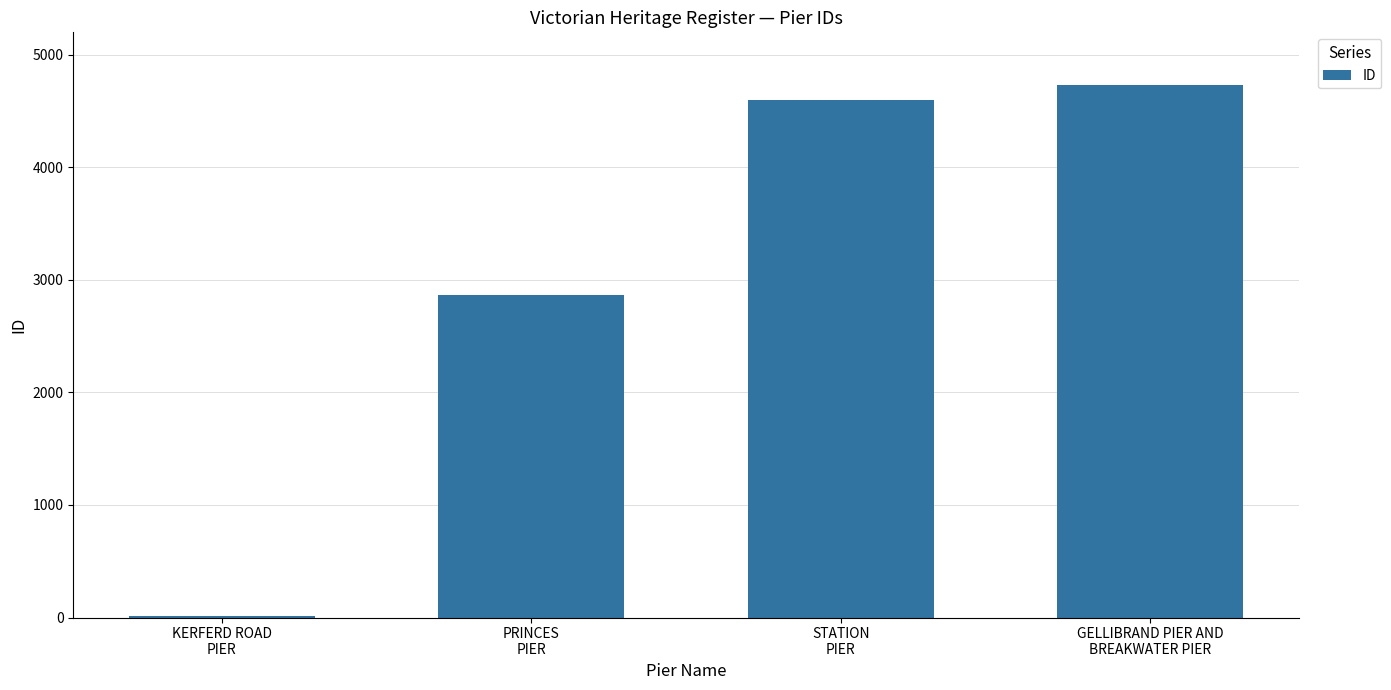

What is the sum of all values?

12214